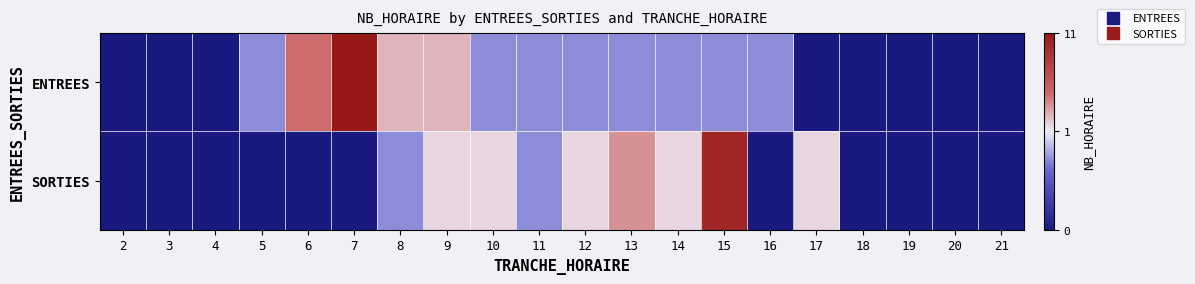

Which series has the widest spread of values?

ENTREES